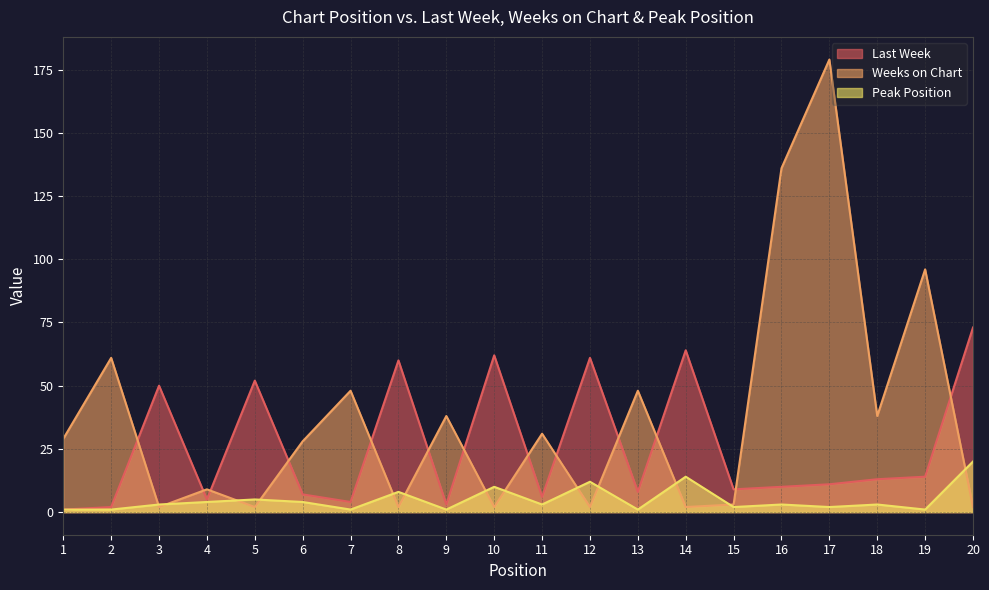

What is the value of the Peak Position point at the 9th from the left?

1